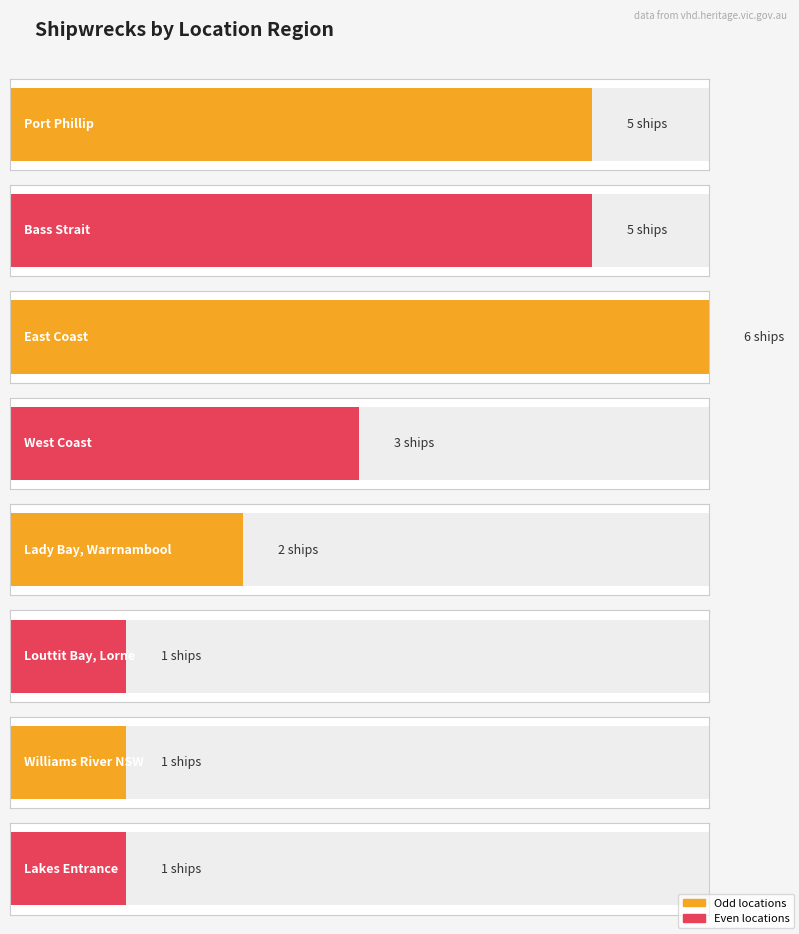

What value does the data have at Williams River NSW?

1